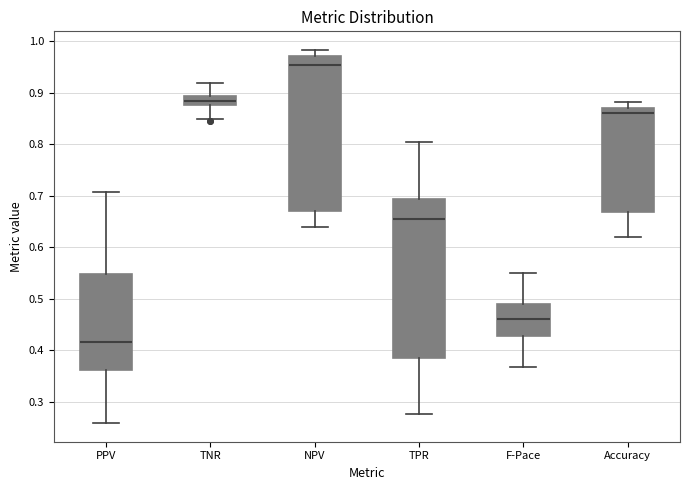

Where is the upper edge of the box for PPV on the y-axis? The values are not printed on the chart, so give them approximately, as read against the axis.

0.55